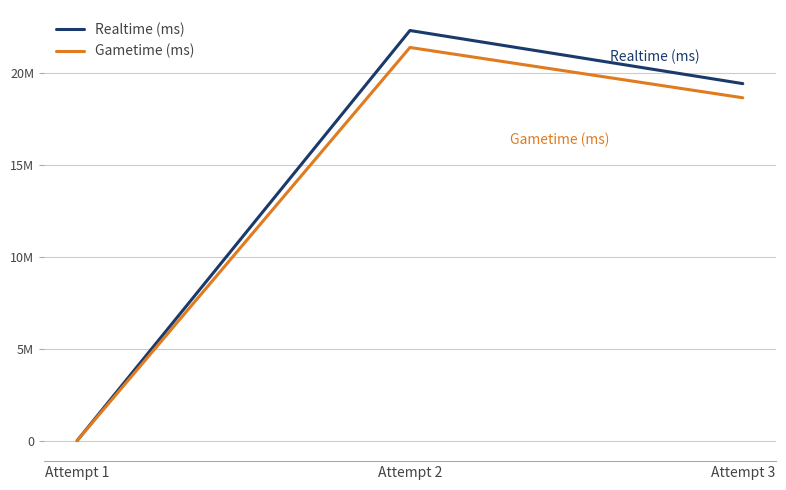

Which series has the widest spread of values?

Realtime (ms)